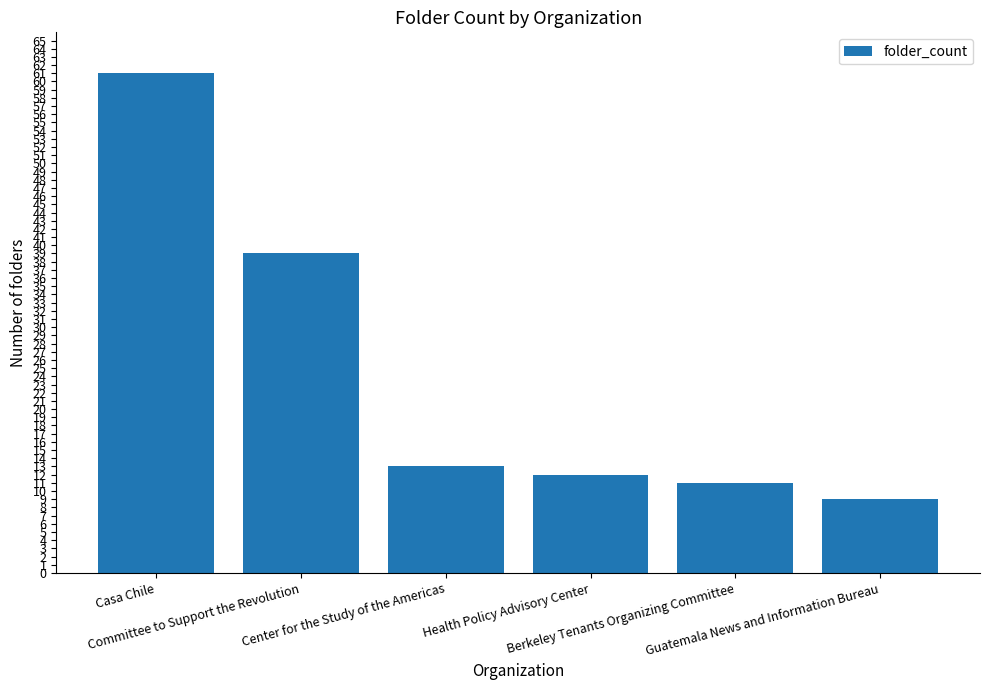

How many values are below 13?

3